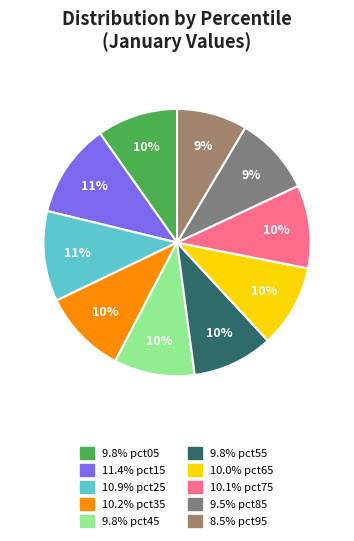

Rank the categories by value from lowest to highest.

pct95, pct85, pct55, pct45, pct05, pct65, pct75, pct35, pct25, pct15